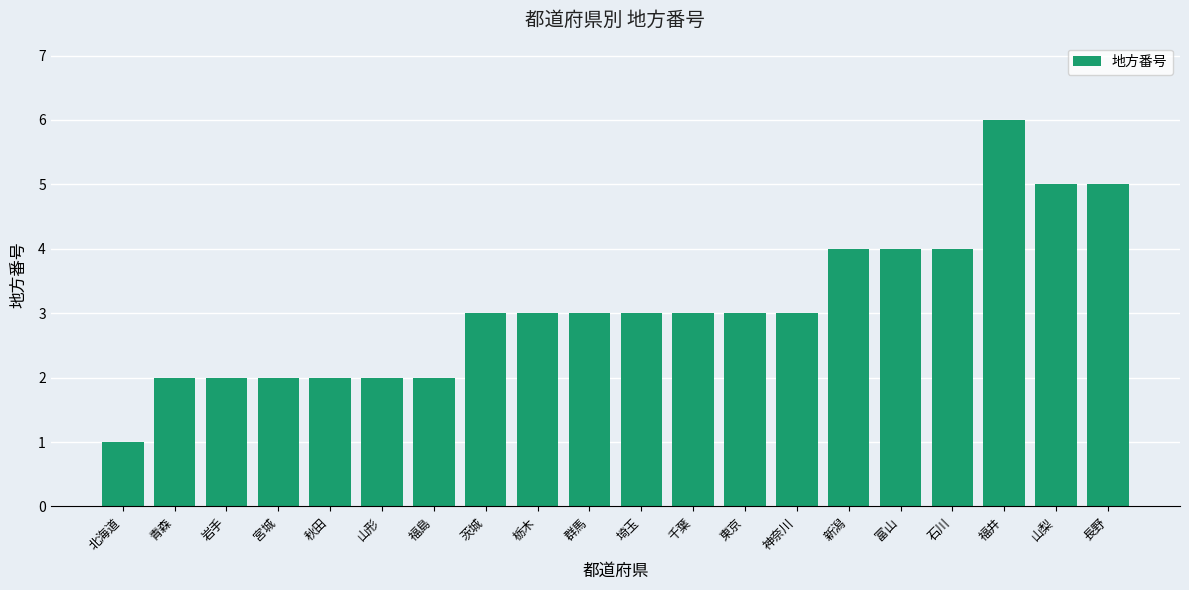

True or false: the data shows 1 at 山形.

False